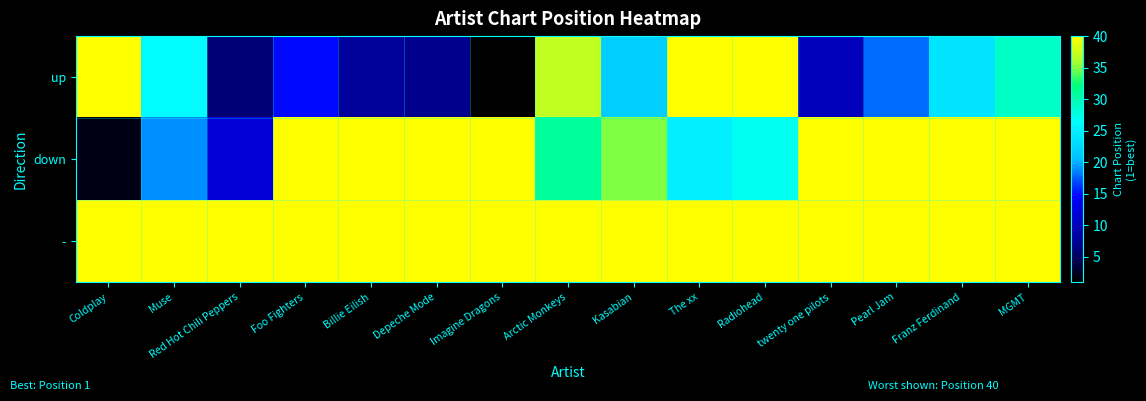

At which category does the chart reach its peak across all series?

Coldplay